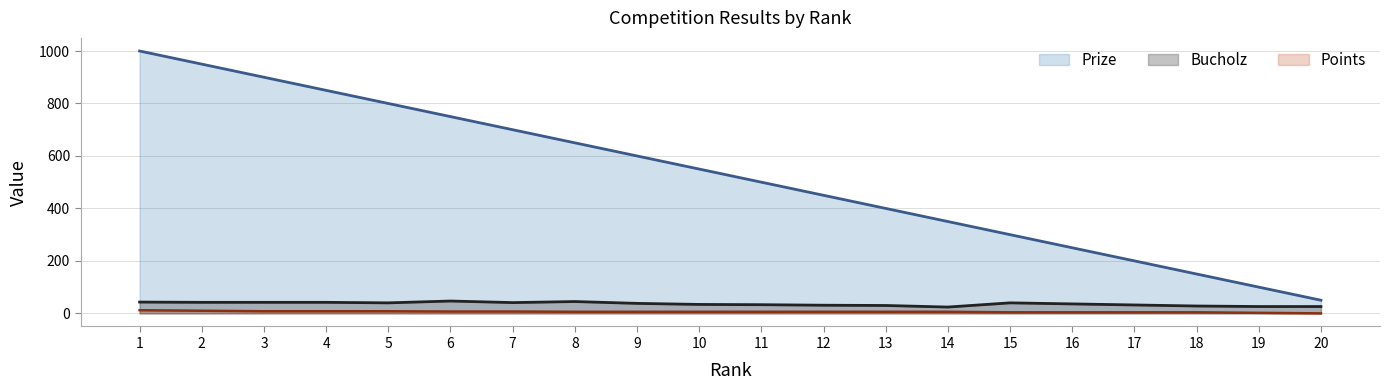

How many data points in Prize are less than 550?

10